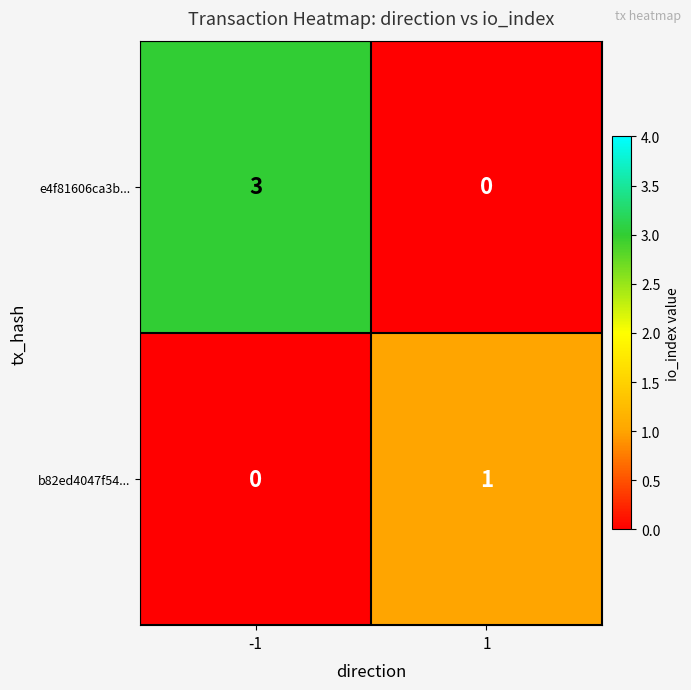

What is the maximum value shown in the chart?

3